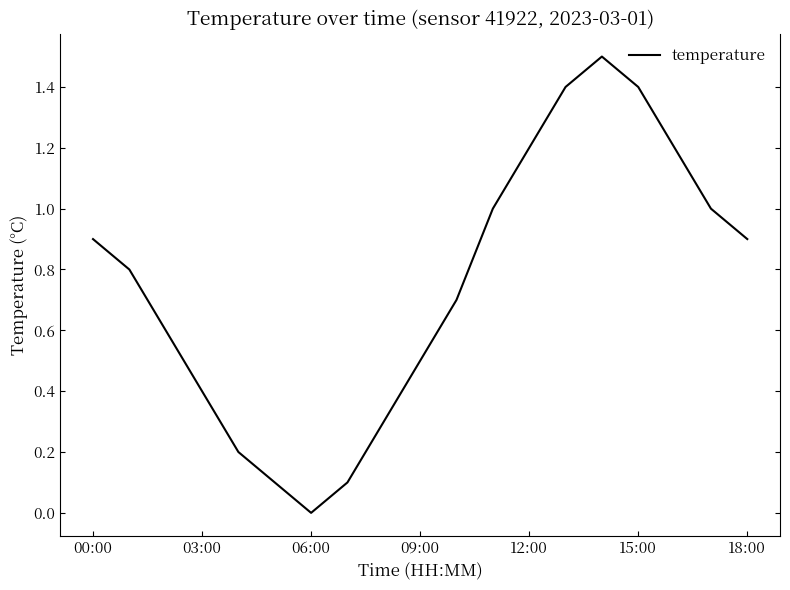

How many categories are shown in the chart?

19